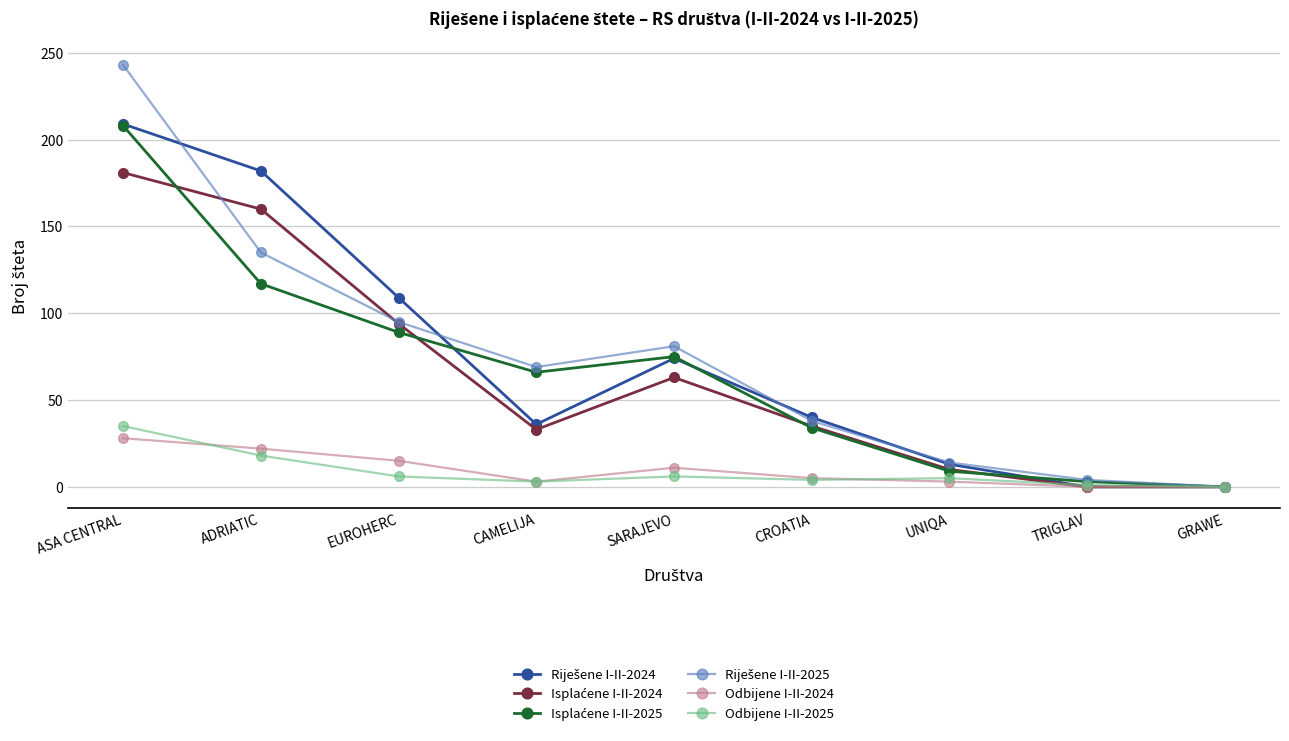

At which category does Odbijene I-II-2024 reach its first local valley?

CAMELIJA